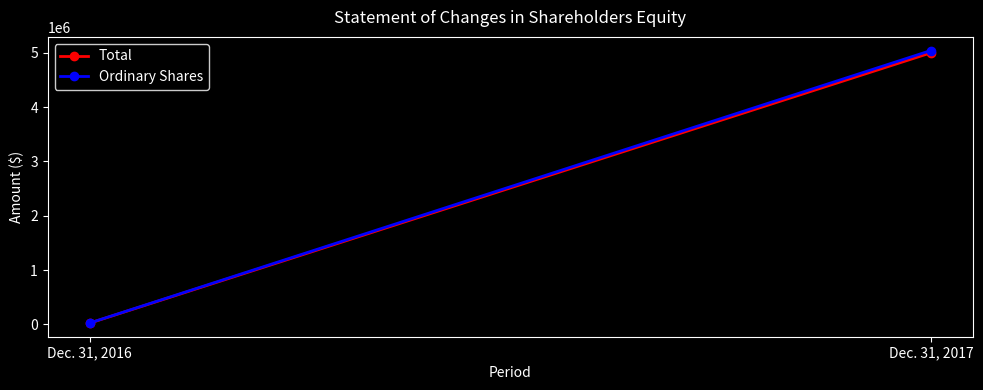

What is the difference between the highest and lowest values at Dec. 31, 2016?

1801